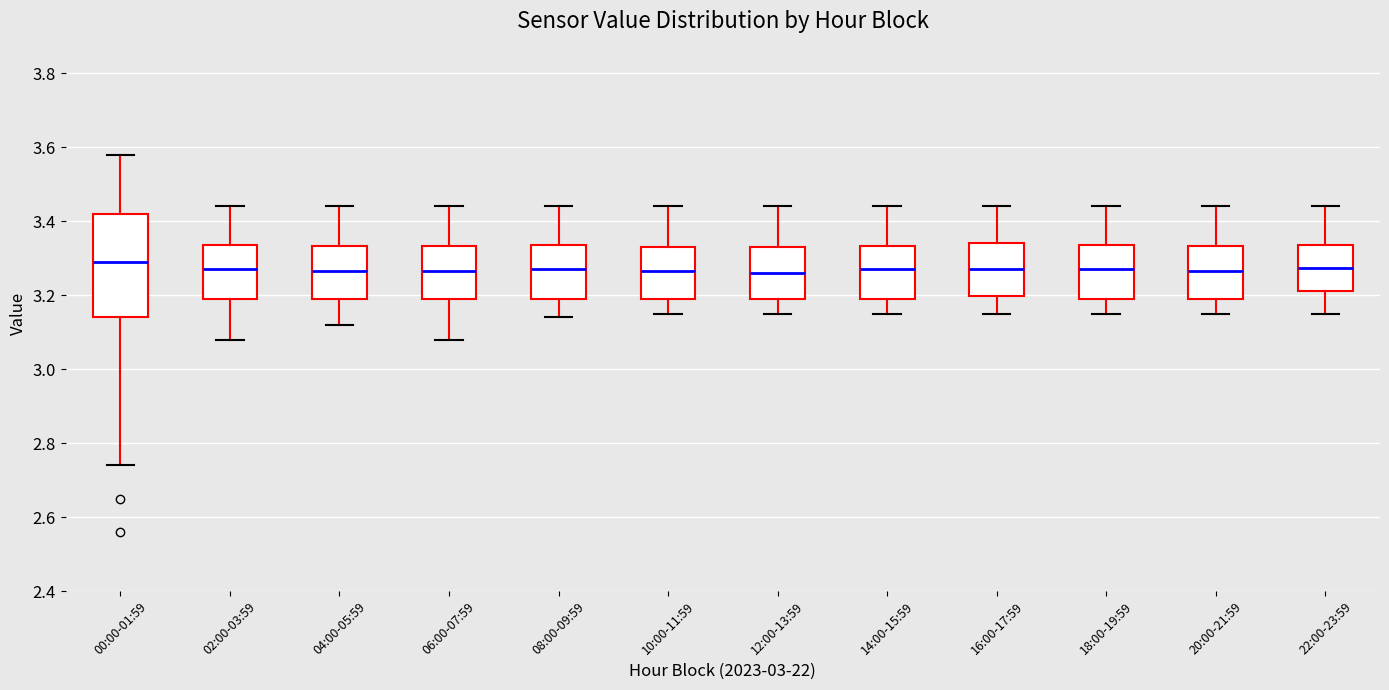

Comparing the boxes themselves (not the whiskers), which one is the tallest?

00:00-01:59